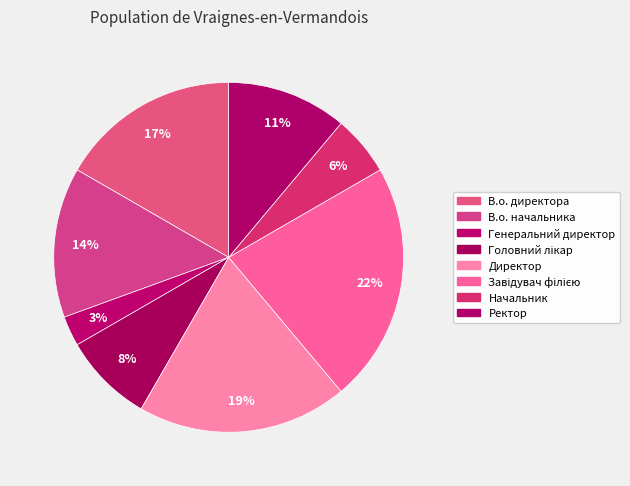

What is the smallest slice in the pie chart?

Генеральний директор